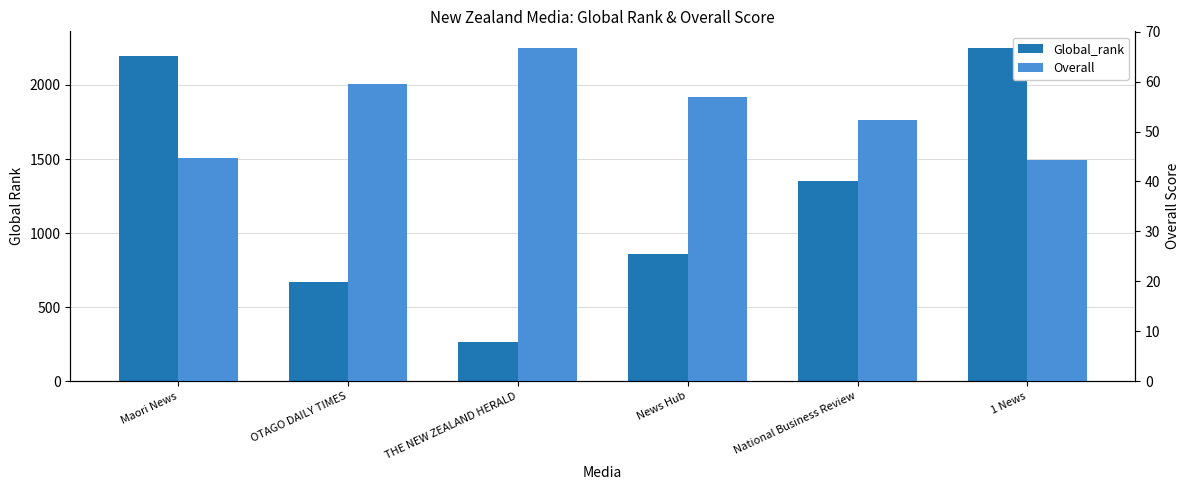

Reading right to left, what are all the values shown in this chart?

Global_rank: 2250.0	1351.0	860.0	266.0	668.0	2193.0
Overall: 44.2	52.2	57.0	66.8	59.5	44.8